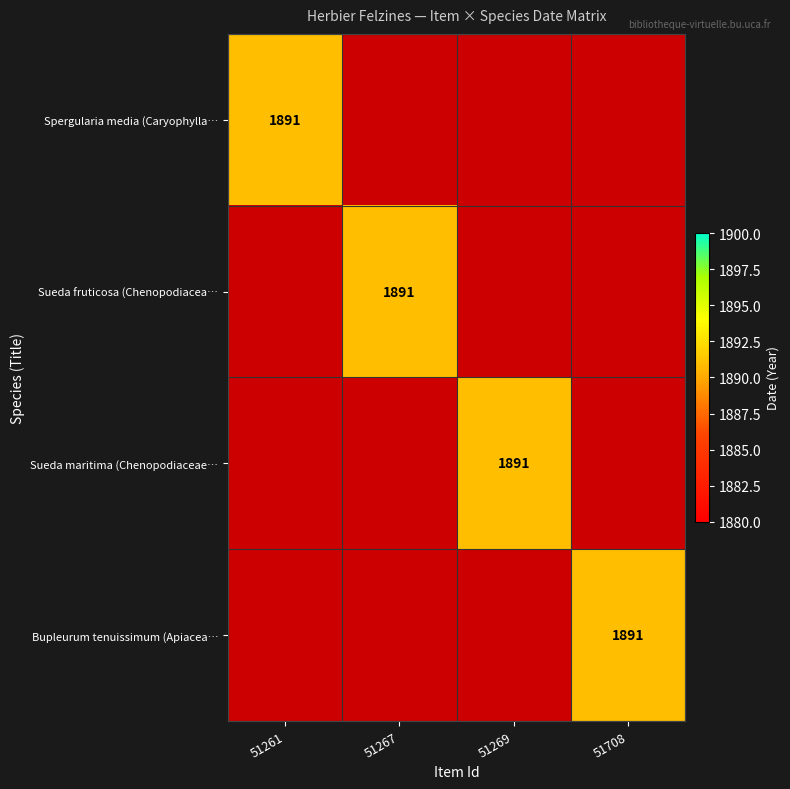

How many categories are shown in the chart?

4